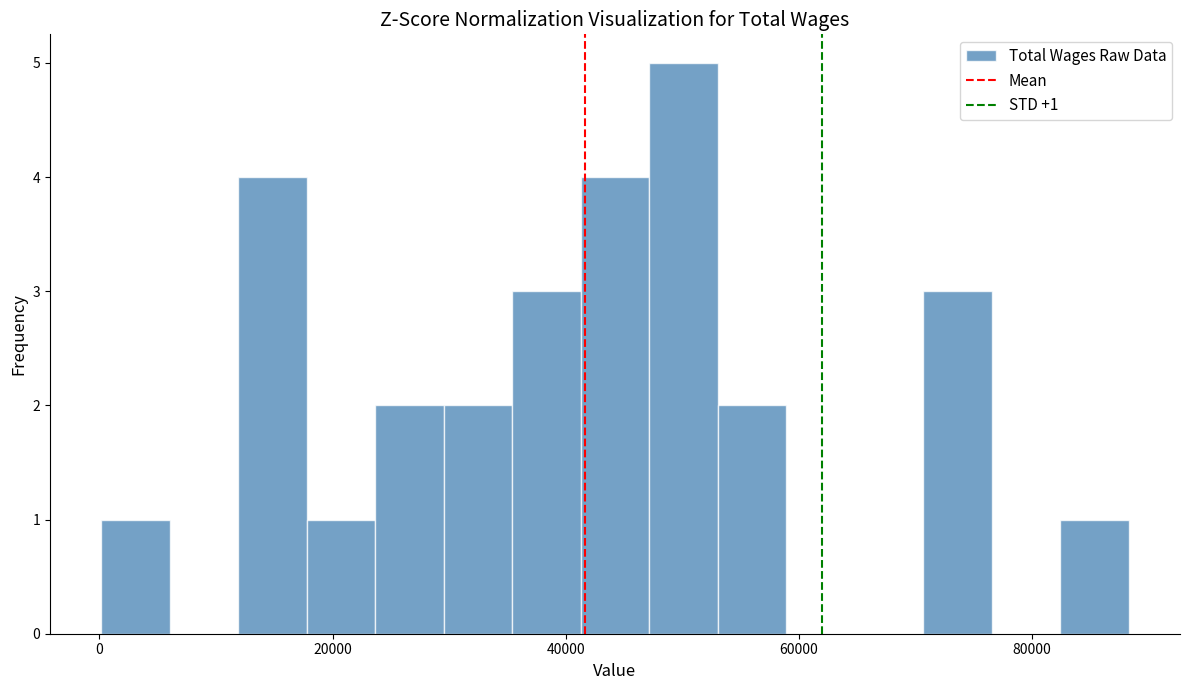

Around what value on the x-axis is the tallest bar? Give the approximate position of its centre, as read against the axis.

50000